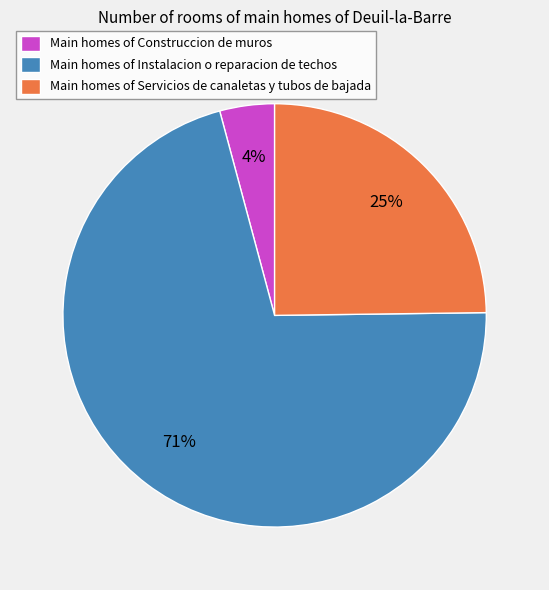

Is the sum of Main homes of Instalacion o reparacion de techos and Main homes of Construccion de muros greater than half?

Yes